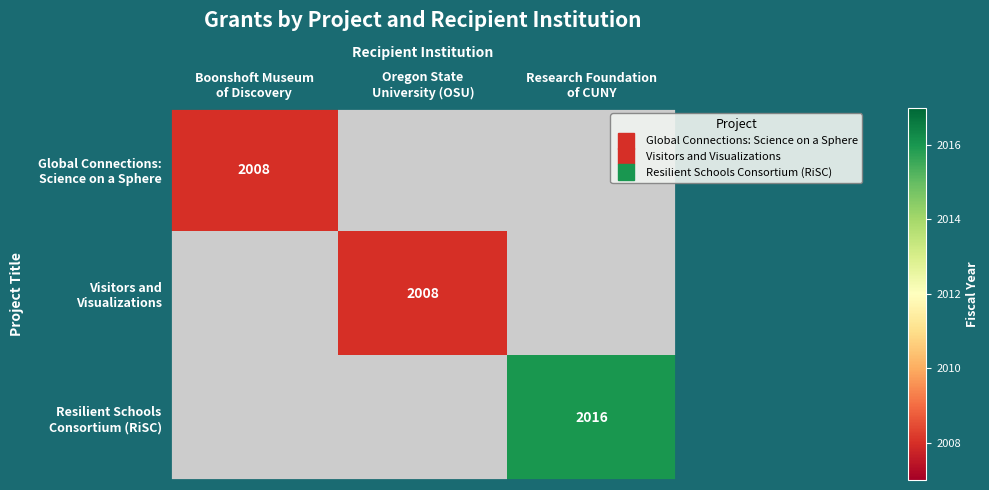

At which label does Visitors and Visualizations reach its peak?

Oregon State University (OSU)